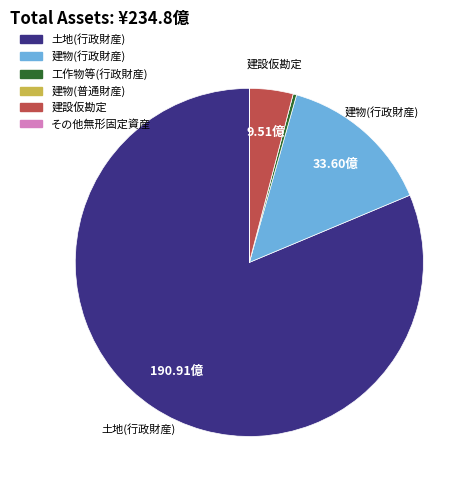

Which has a higher value, 土地(行政財産) or 建物(行政財産)?

土地(行政財産)